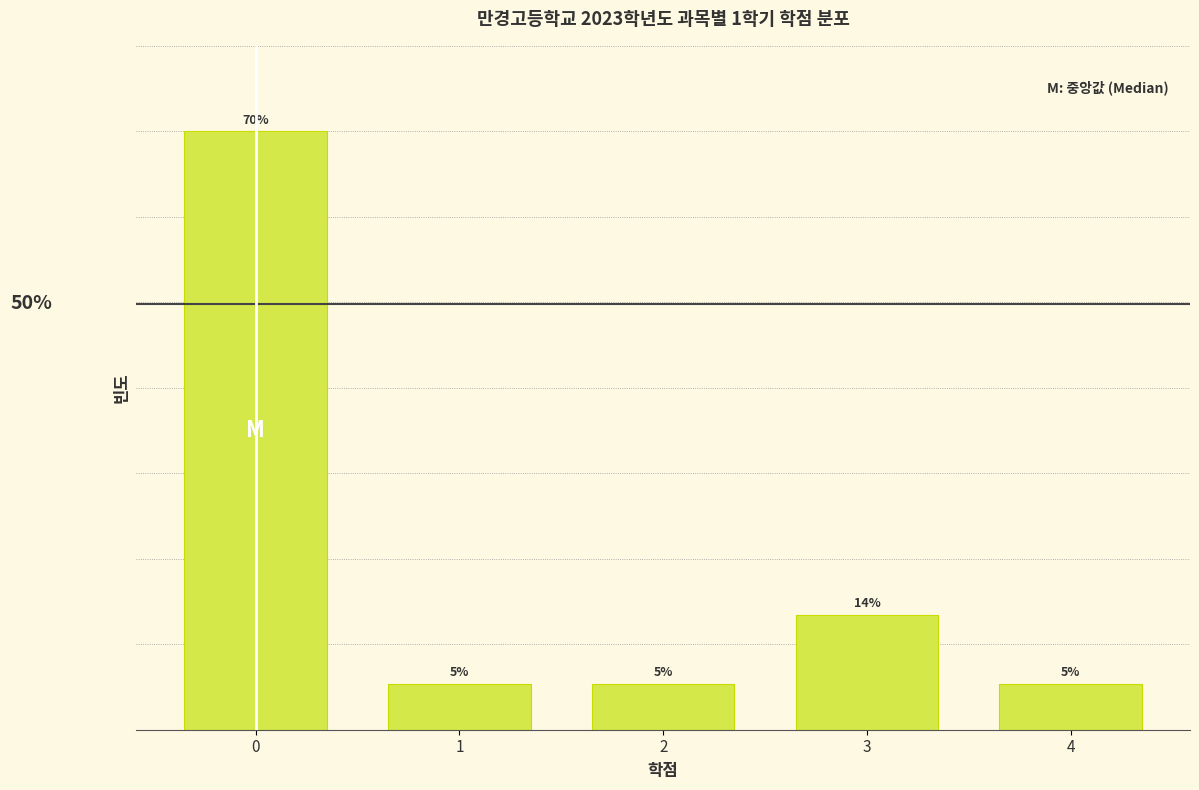

Are the bars horizontal?

No